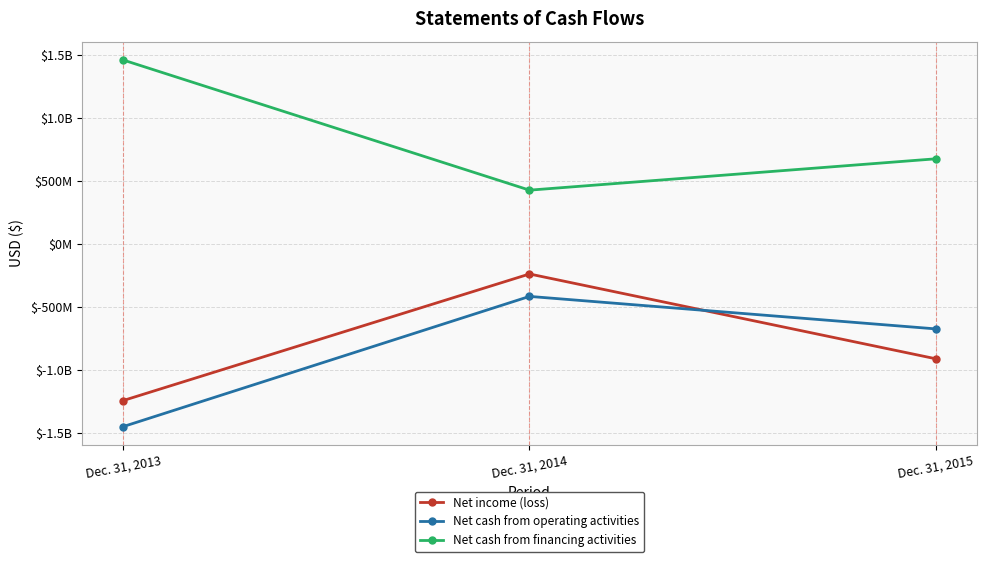

True or false: Net cash from financing activities has a value of 722869354 at Dec. 31, 2014.

False